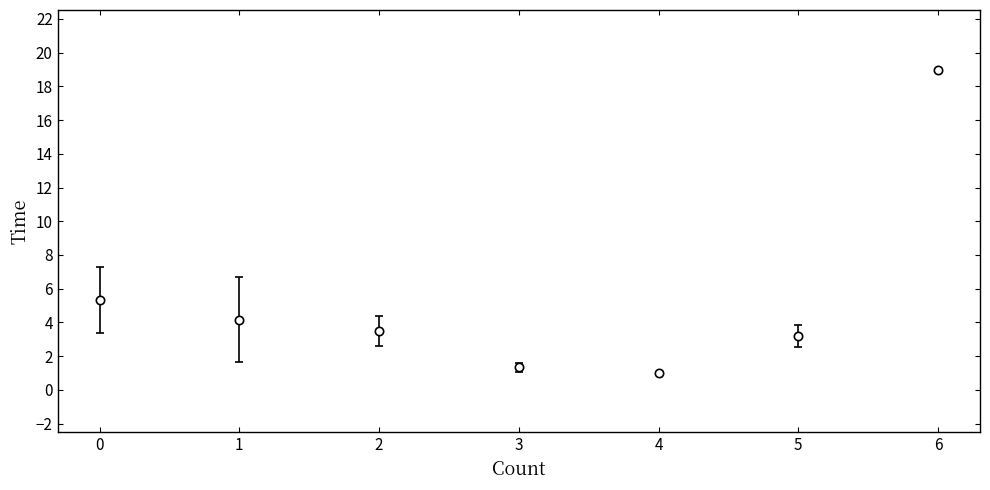

True or false: the data has more than 1 interior local peaks.

False